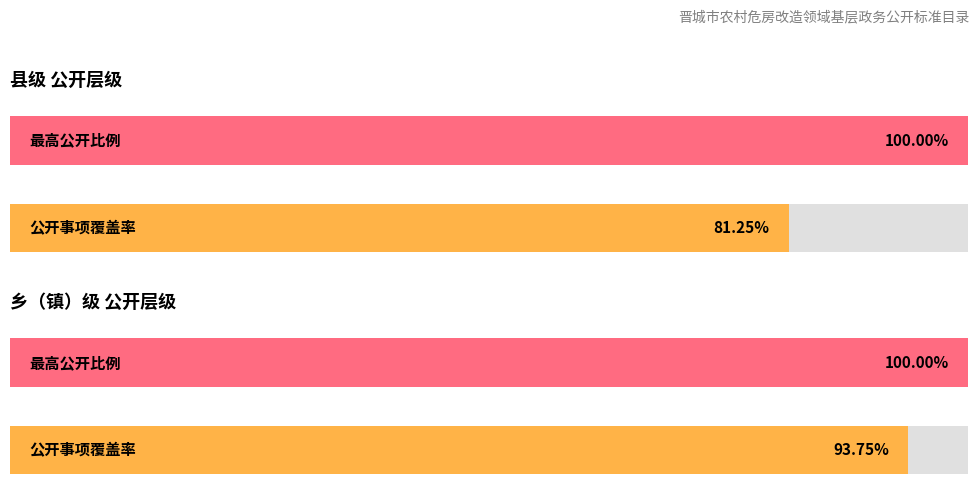

List the series in order of their peak value, highest first.

县级, 乡（镇）级